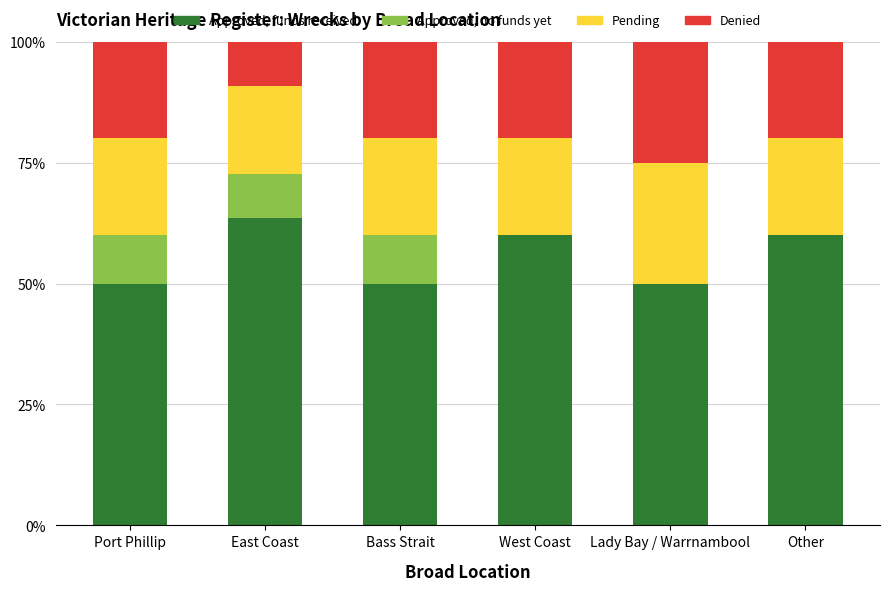

What is the approximate value of Approved, funds received at Bass Strait?

50.0